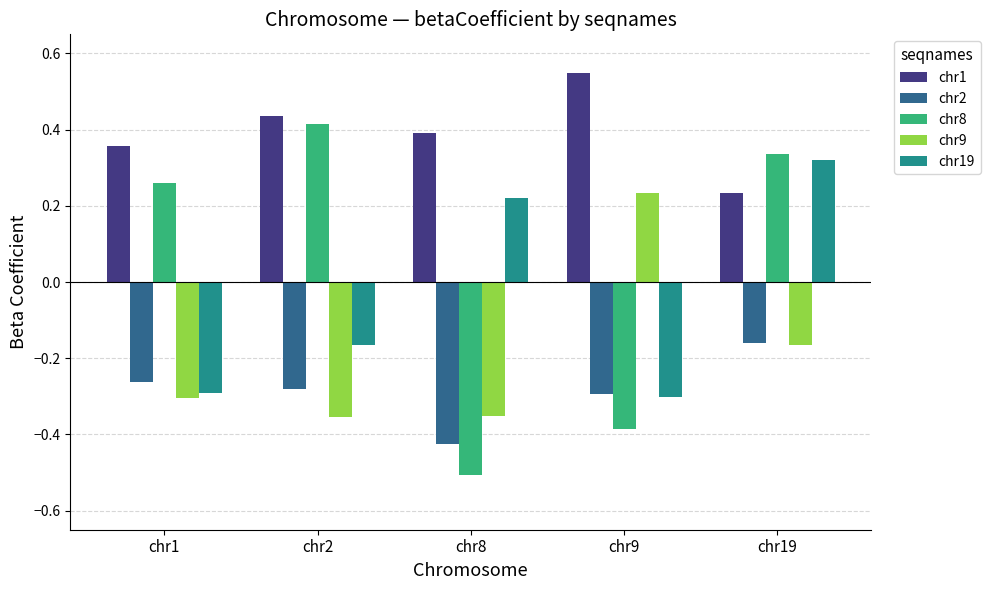

True or false: chr19 has a value of -0.5 at chr9.

False